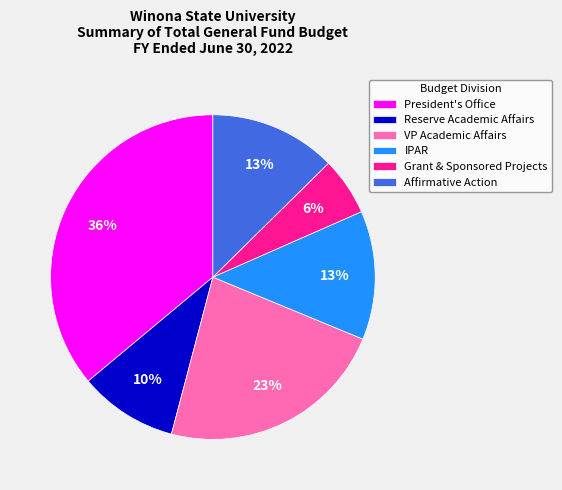

To the nearest percent, what is the difference between the Affirmative Action and Reserve Academic Affairs slice percentages?

3%